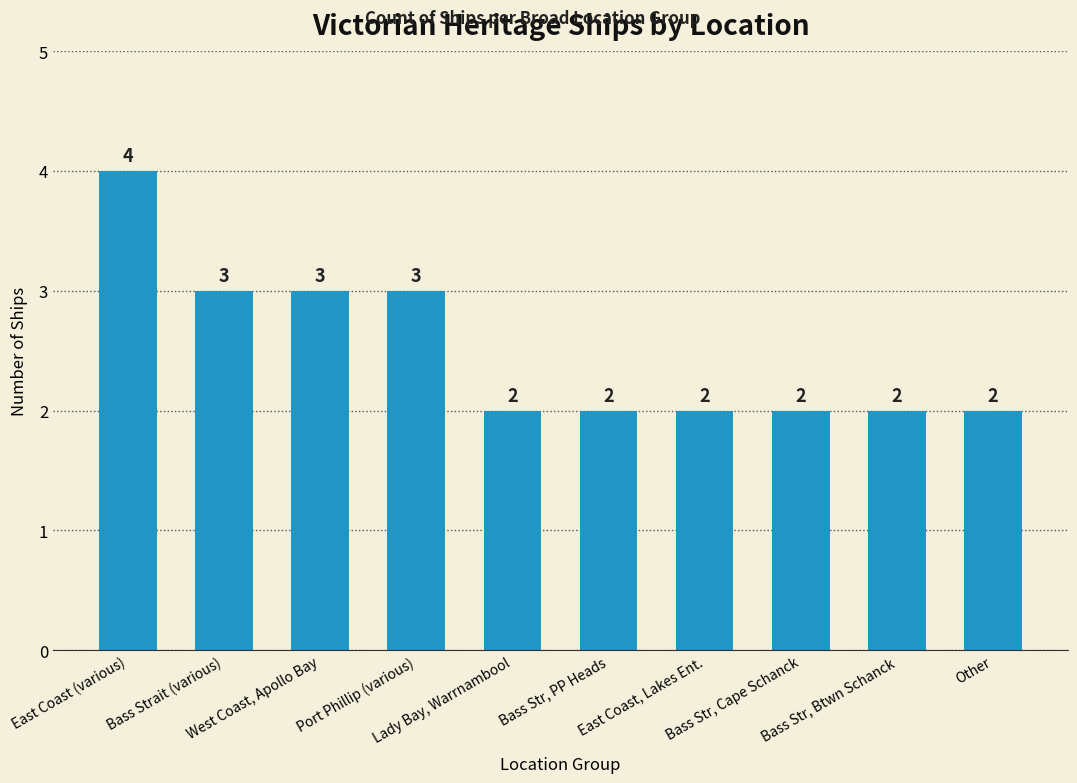

What is the change in value from Port Phillip (various) to Bass Str, Cape Schanck?

-1